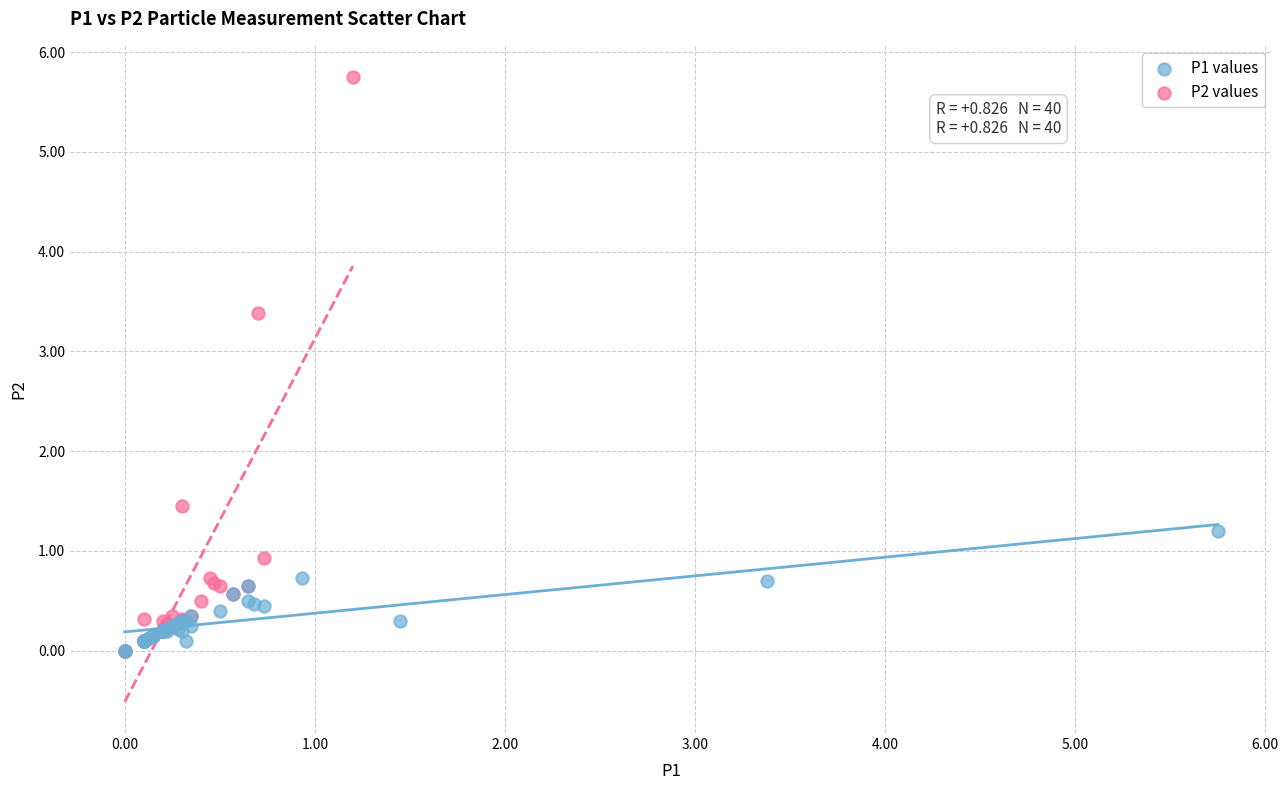

Which series has the largest Y range (max minus min)?

P2 values